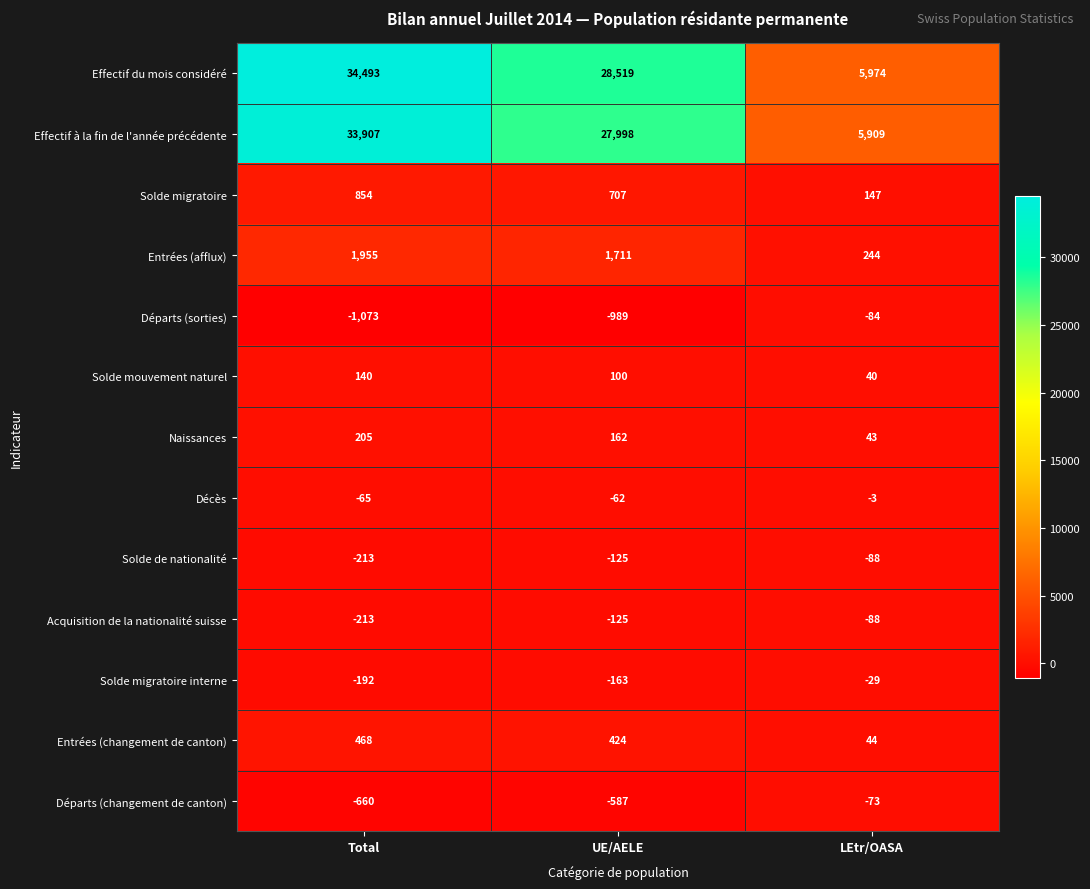

Which series has the largest range (max minus min)?

Effectif du mois considéré